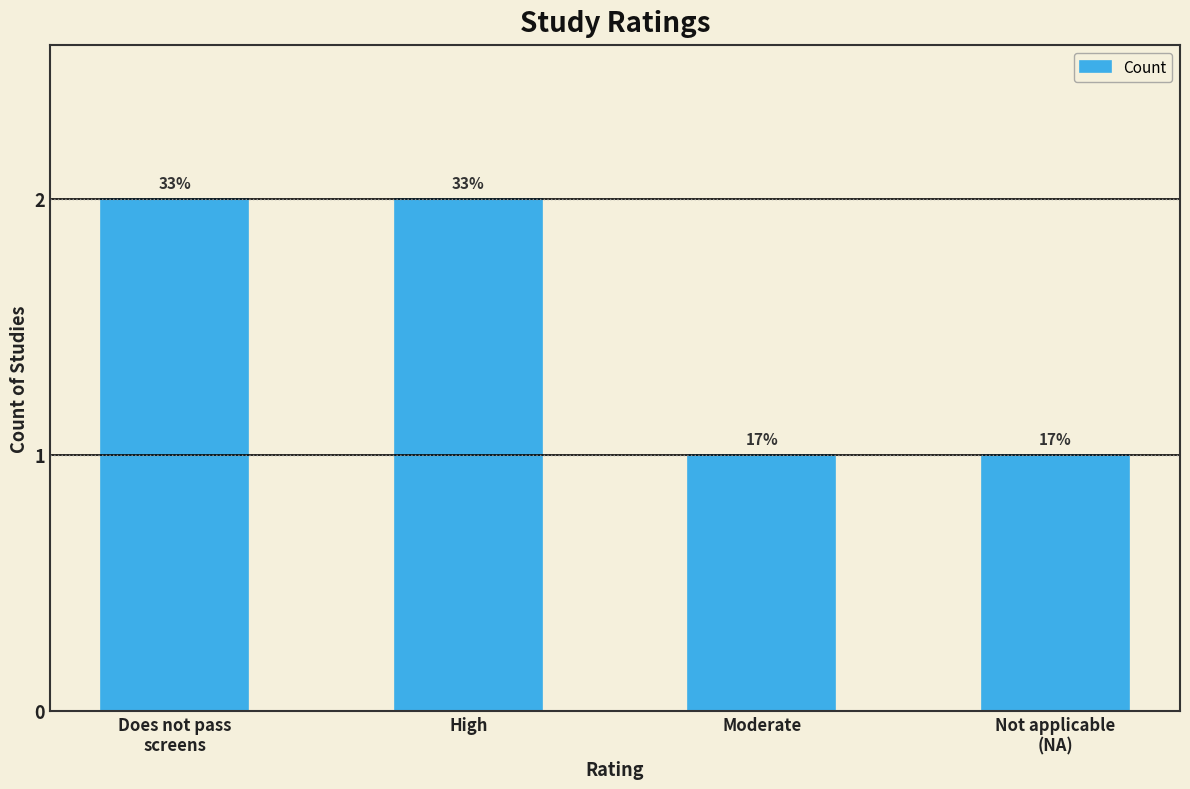

Are the bars horizontal?

No